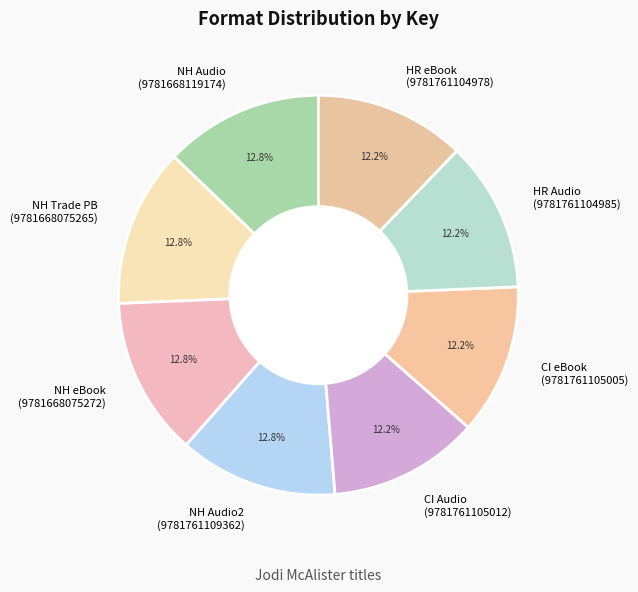

How much of the chart is everything except NH eBook (9781668075272)?

87.2%